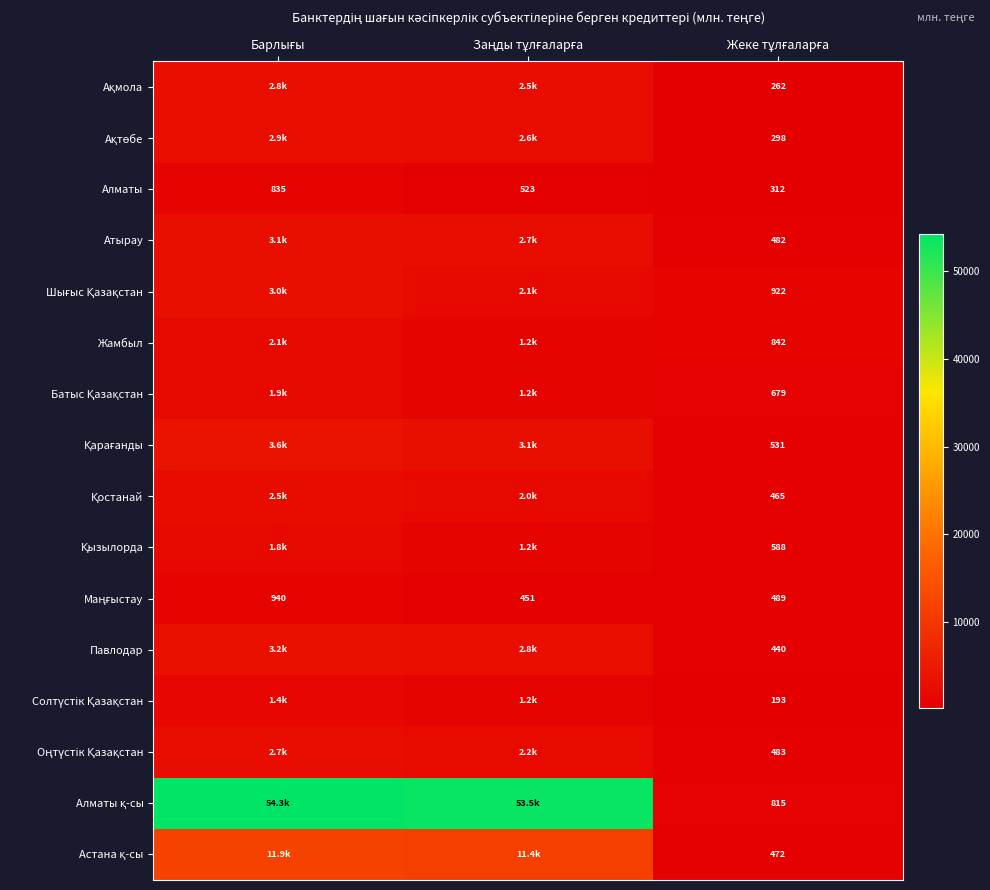

Which series has the largest range (max minus min)?

Алматы қ-сы